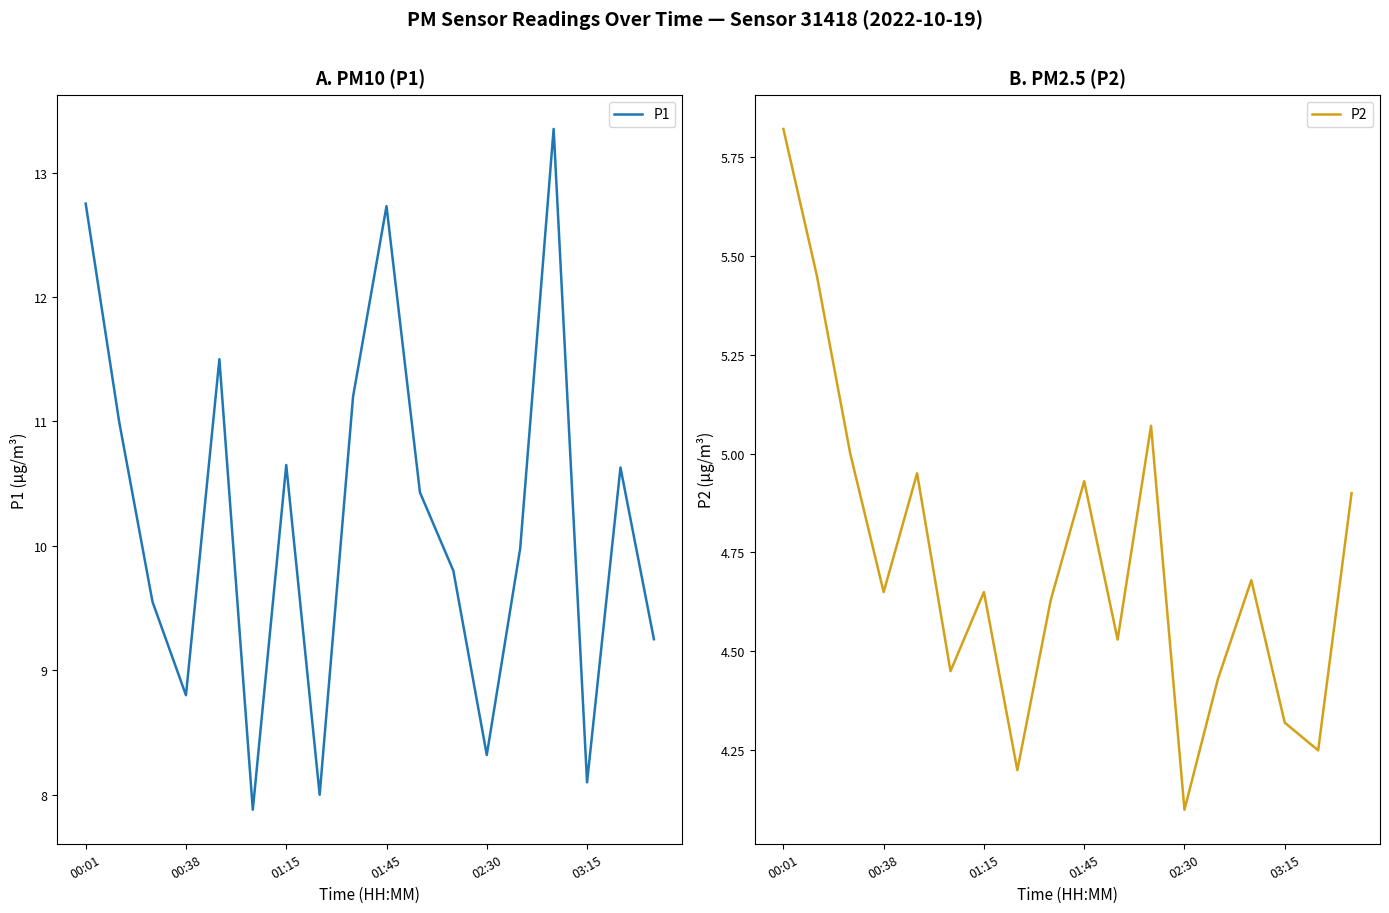

Where is P2 nearest to the value 4?

02:30